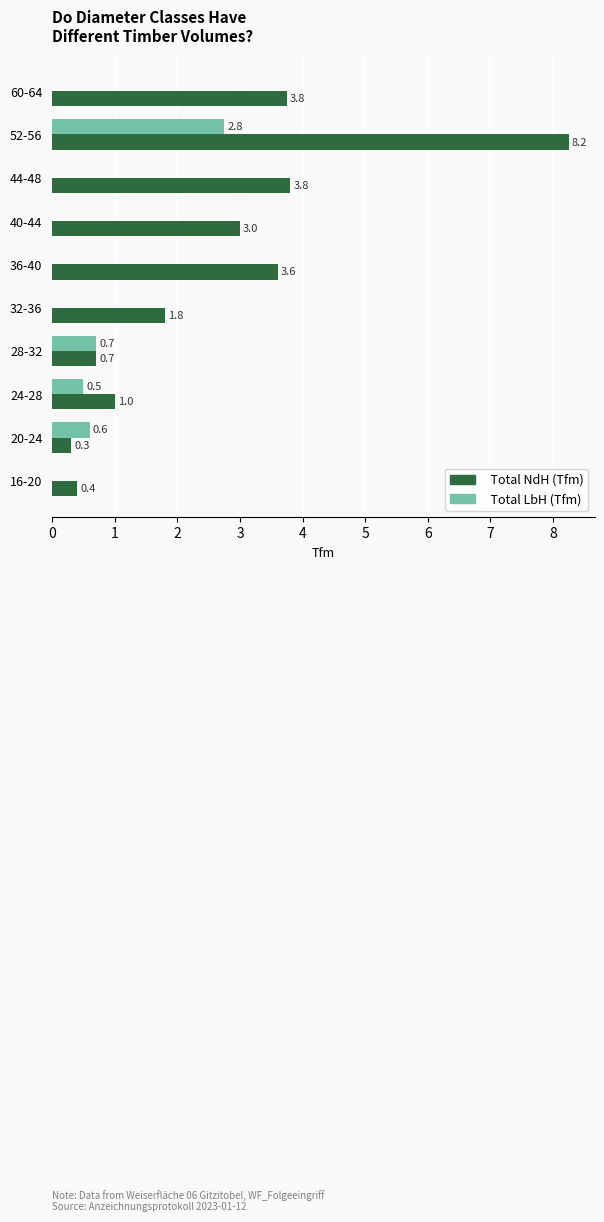

At which category is the sum across all series the highest?

52-56